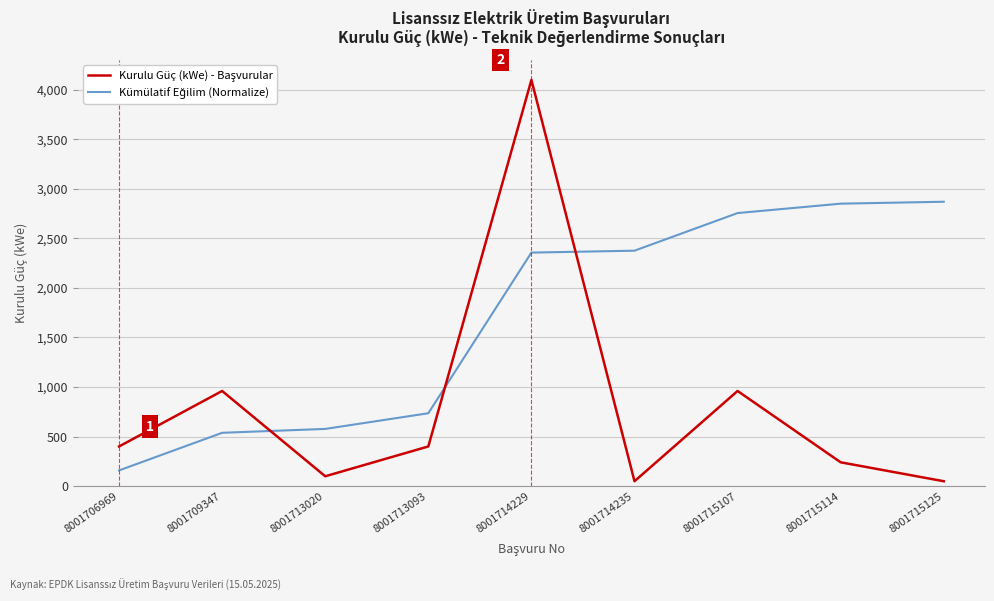

What is the total value across all series at 8001714229?

6456.7